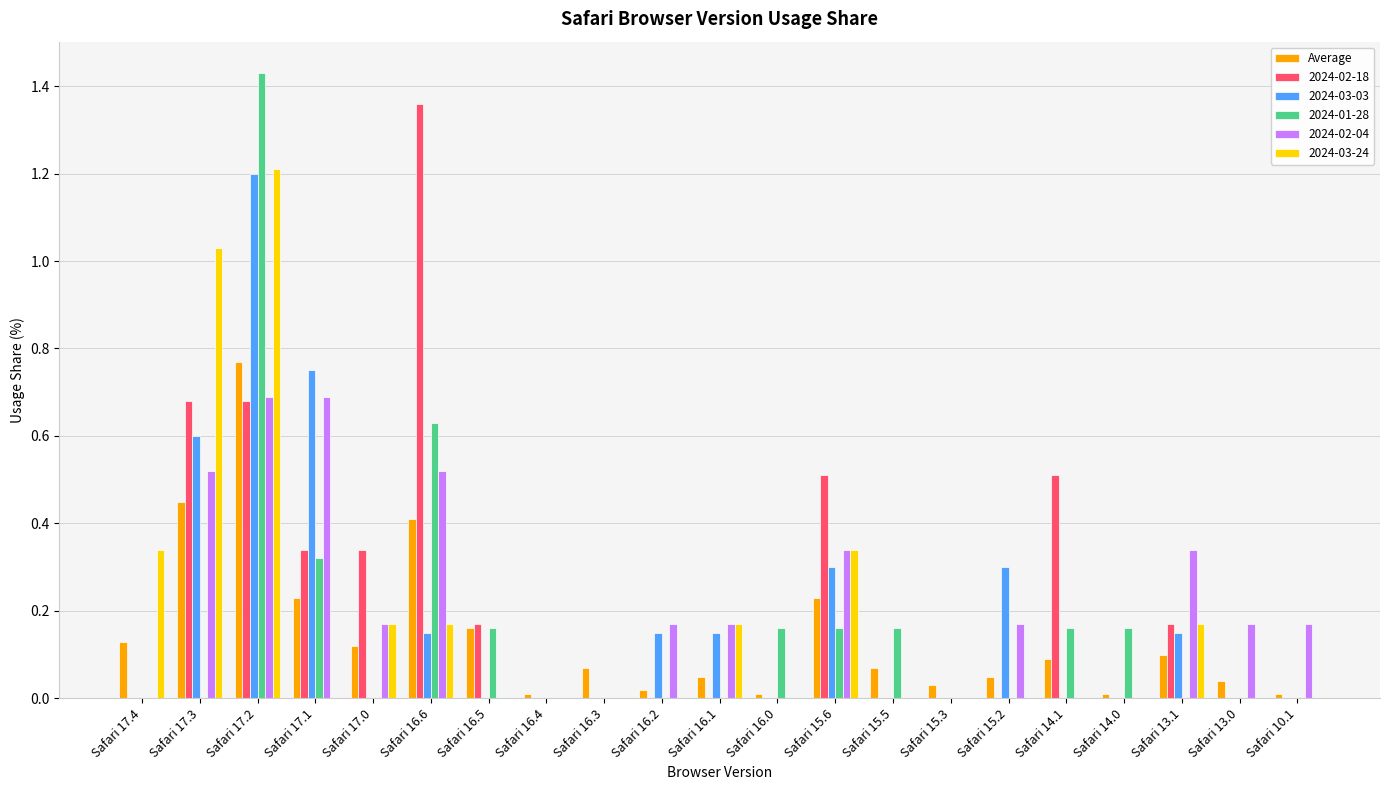

What is the highest value of the 2024-03-24 series?

1.2